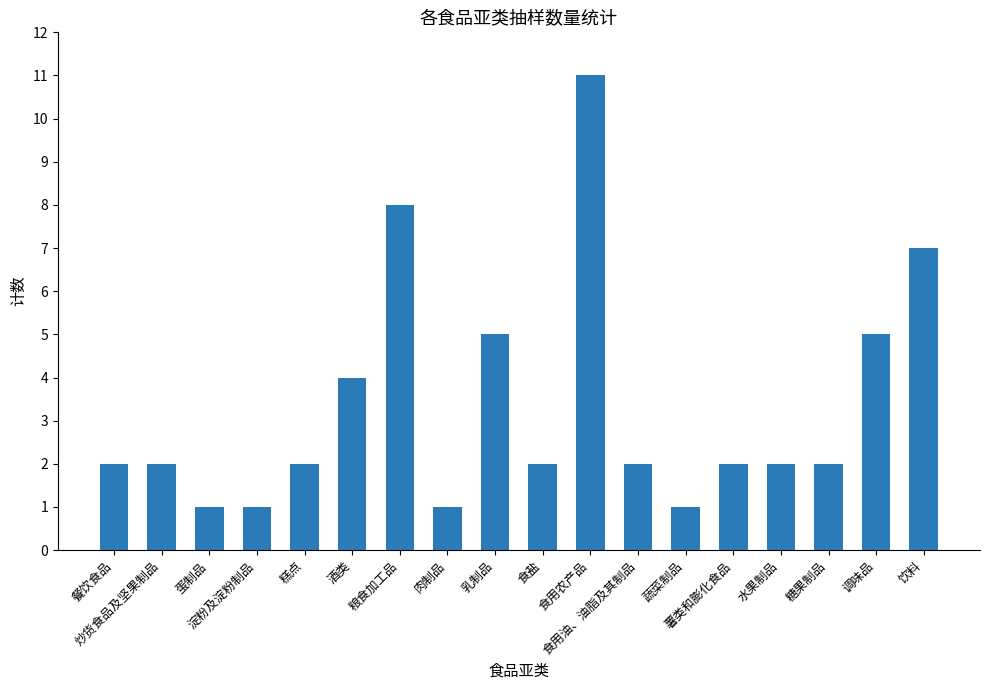

What is the average value?

3